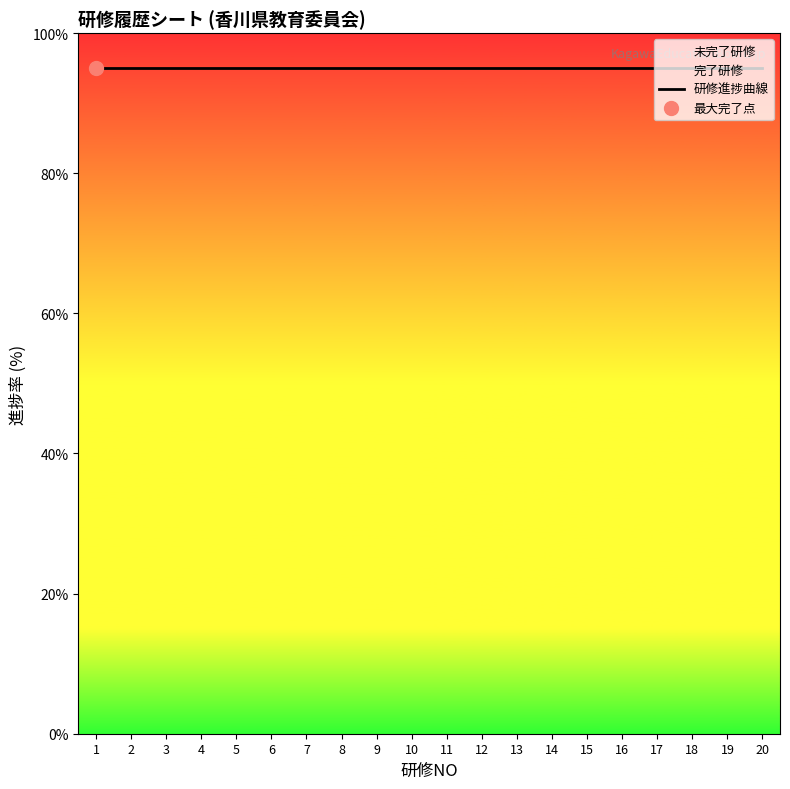

Does the chart have visible grid lines?

No